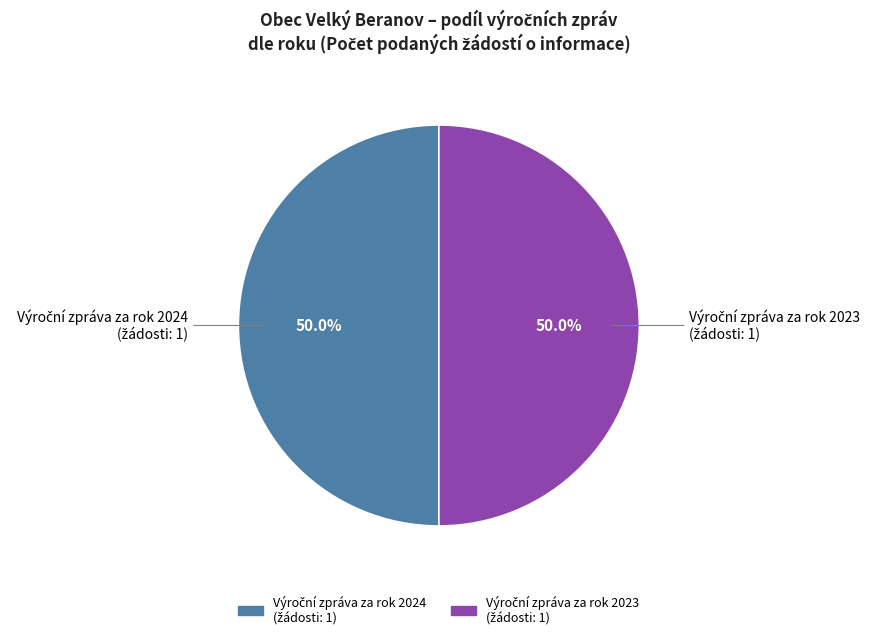

How many slices are in this pie chart?

2